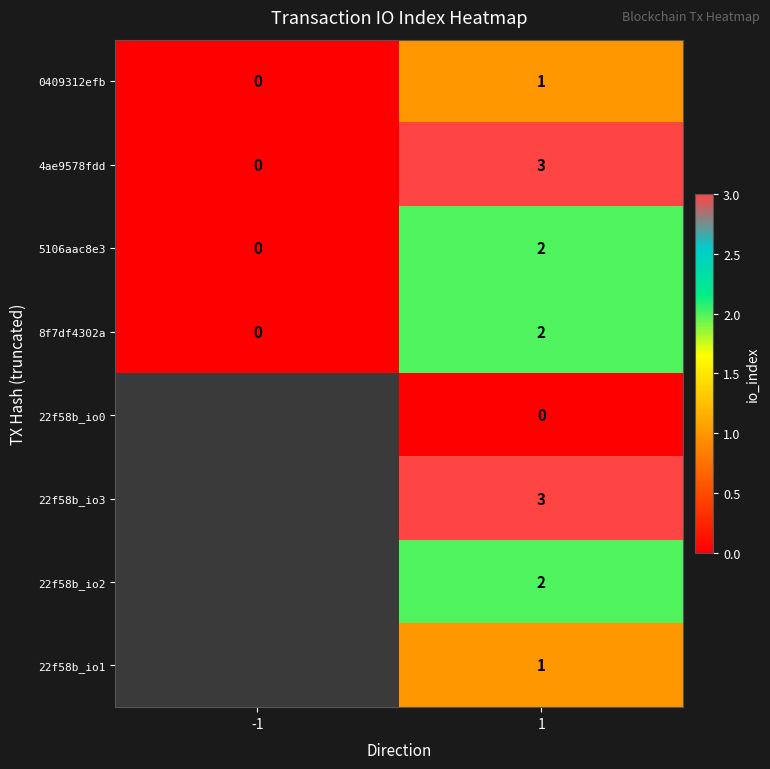

What is the difference between the highest and lowest values at 1?

3